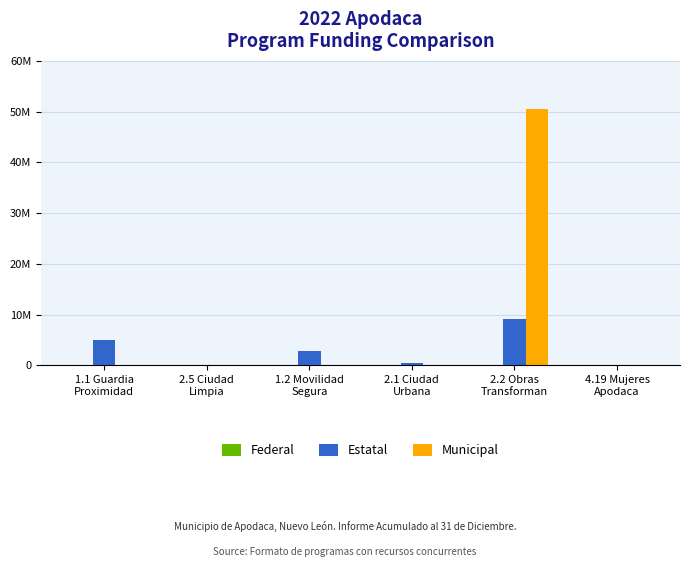

Does the chart contain stacked bars?

No